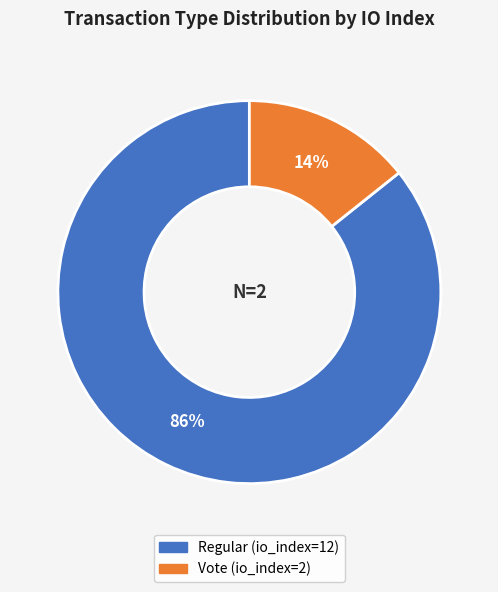

Is the sum of Vote (io_index=2) and Regular (io_index=12) greater than half?

Yes